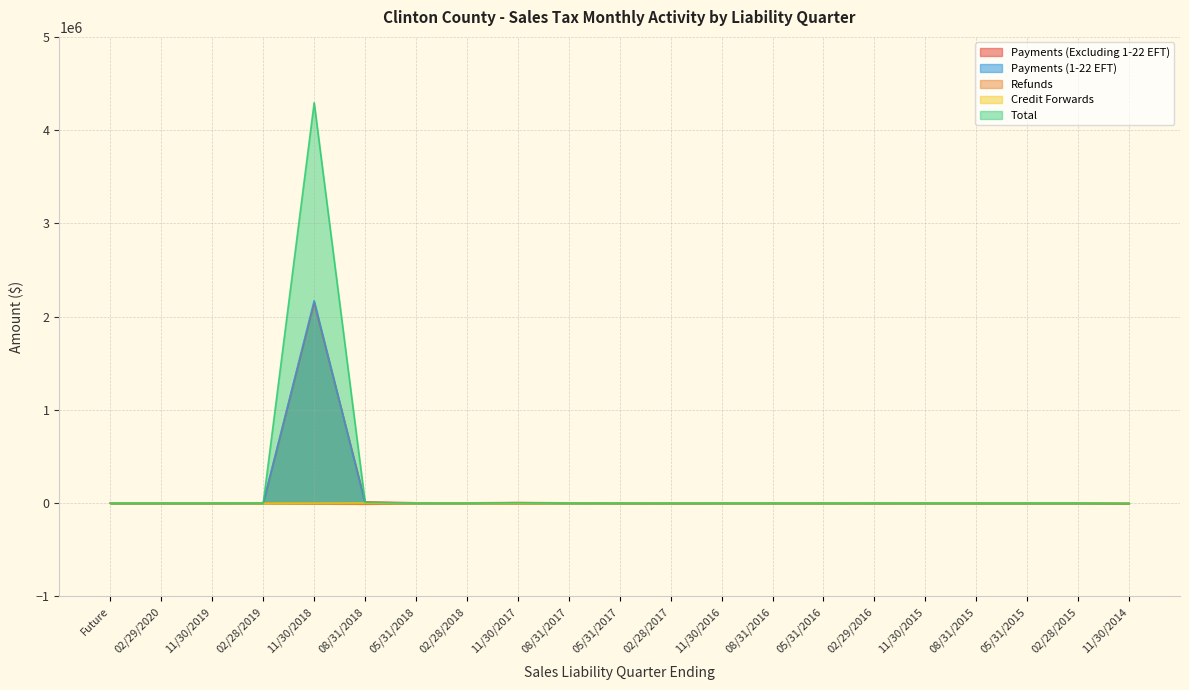

Rank the series by their maximum value, from highest to lowest.

Total, Payments (1-22 EFT), Payments (Excluding 1-22 EFT), Credit Forwards, Refunds